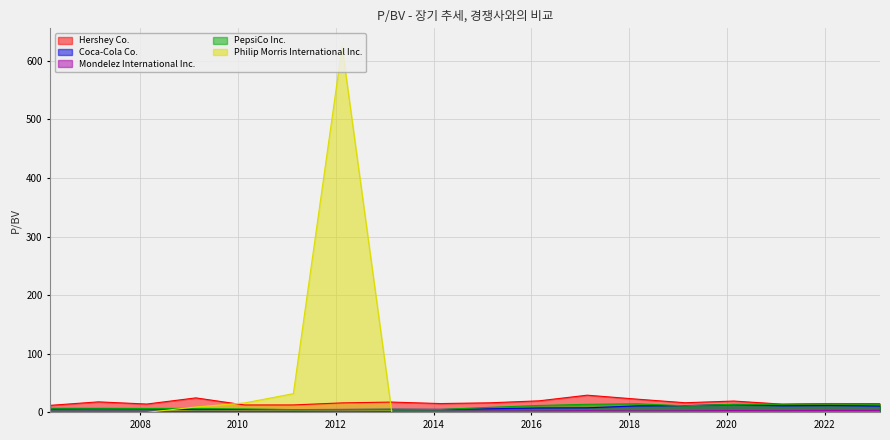

What is the label of the 4th point from the right?

2020-02-20